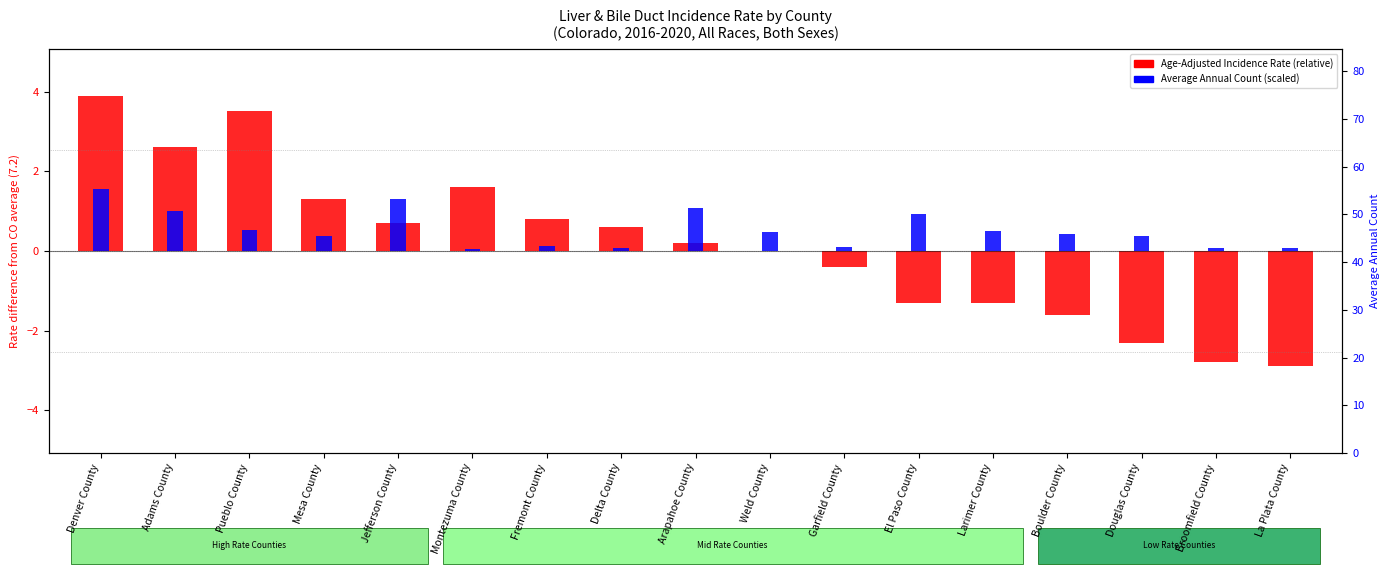

What is the total value across all series at Boulder County?

-1.2